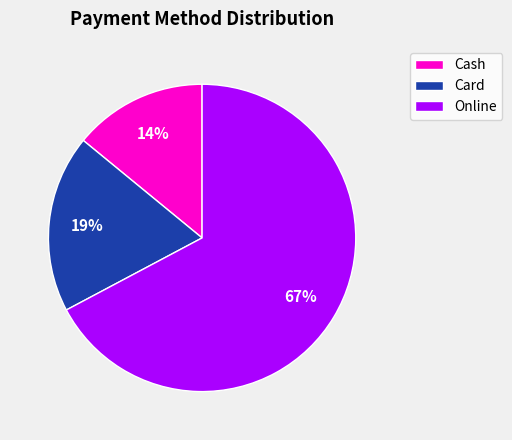

What is the smallest slice in the pie chart?

Cash